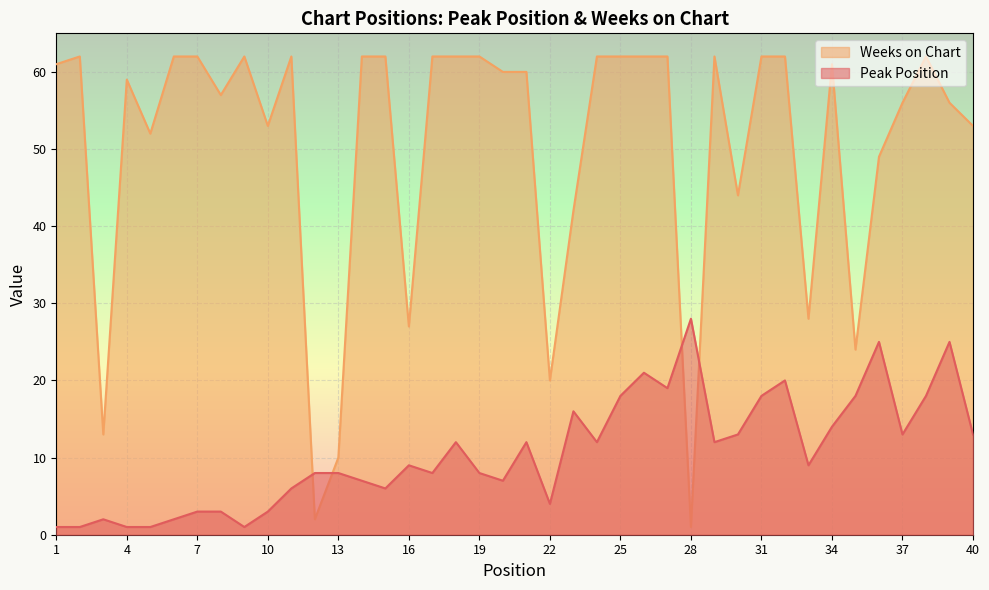

True or false: Peak Position has a value of 2 at 13.

False